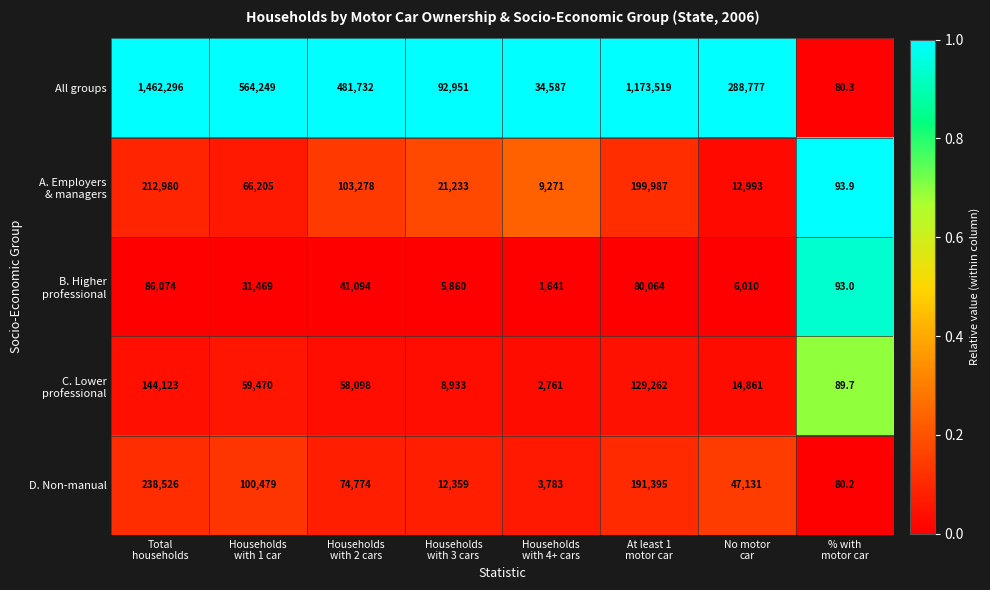

What is the average value of the All groups series?

512273.9